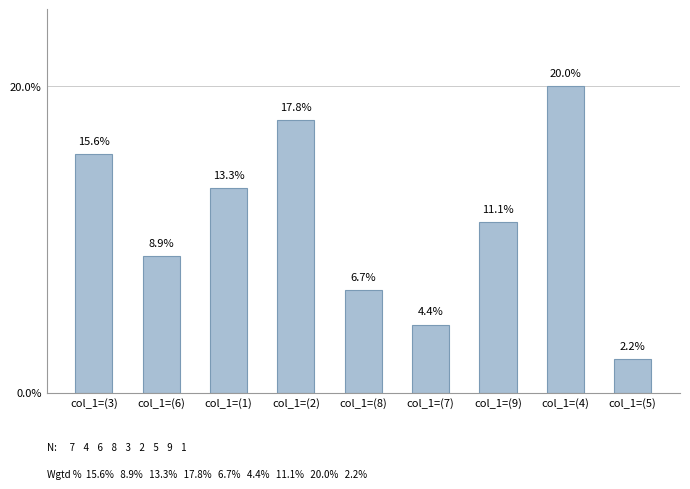

Reading left to right, transcribe all the data shown in this chart.

15.6	8.9	13.3	17.8	6.7	4.4	11.1	20.0	2.2